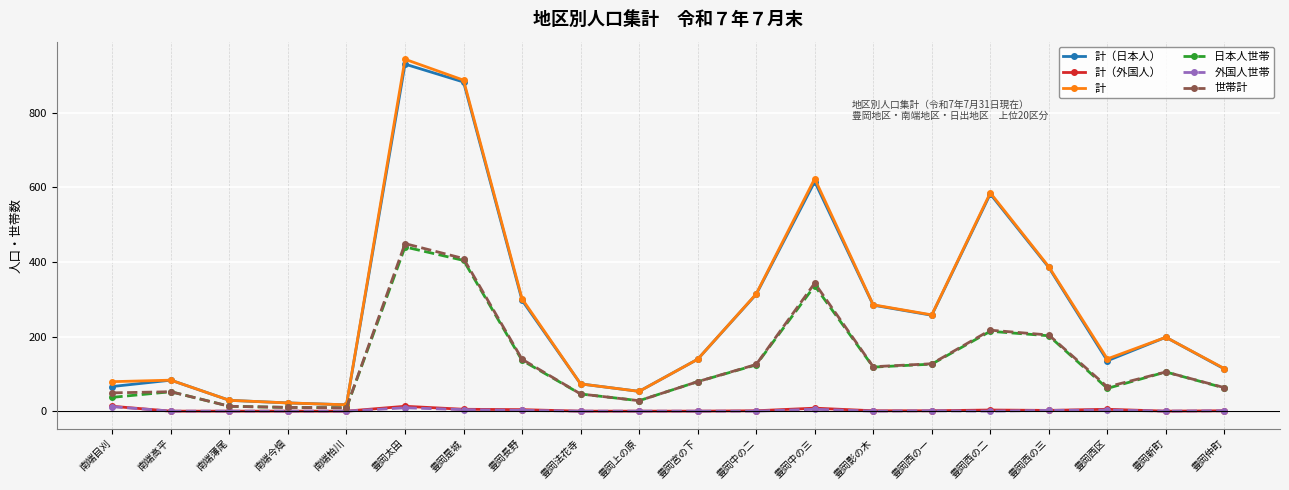

What is the sum of all 計（外国人） values?

57